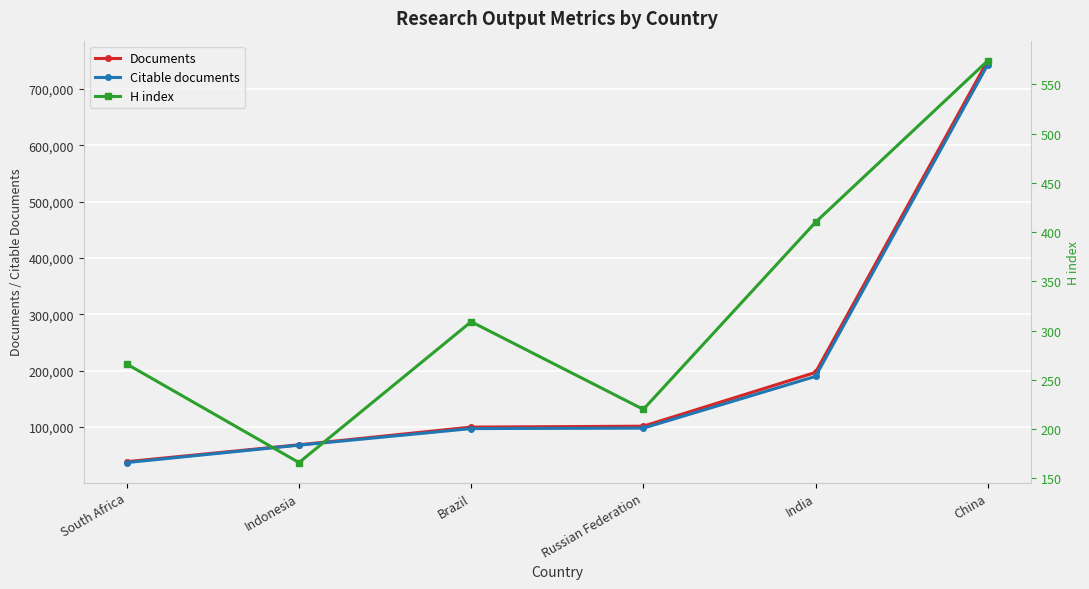

What position from the left is Russian Federation?

4